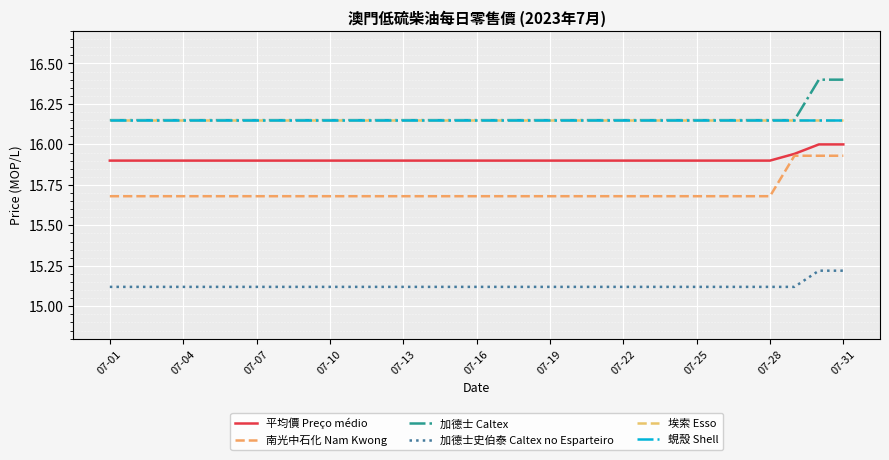

What is the lowest value of the 蜆殼 Shell series?

16.1